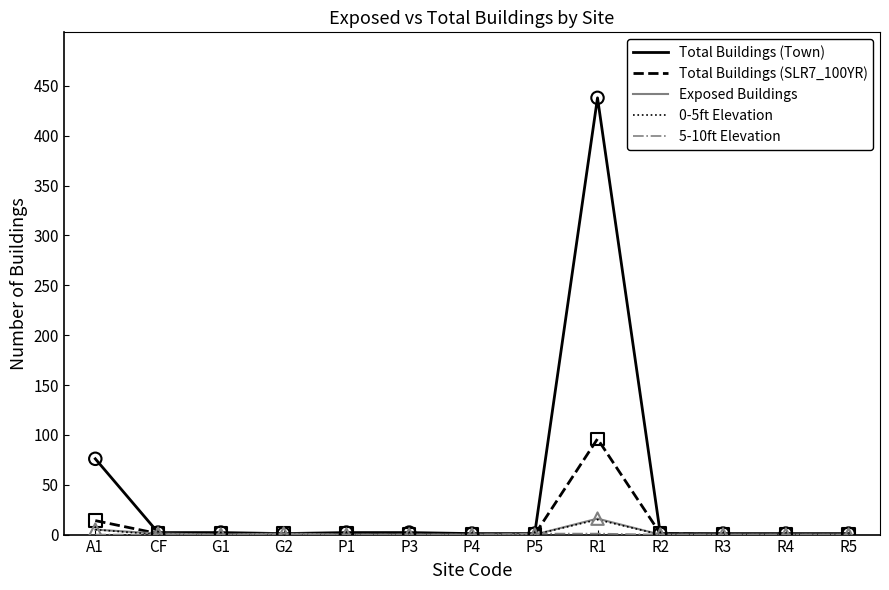

Where is Total Buildings (Town) nearest to the value 219?

A1